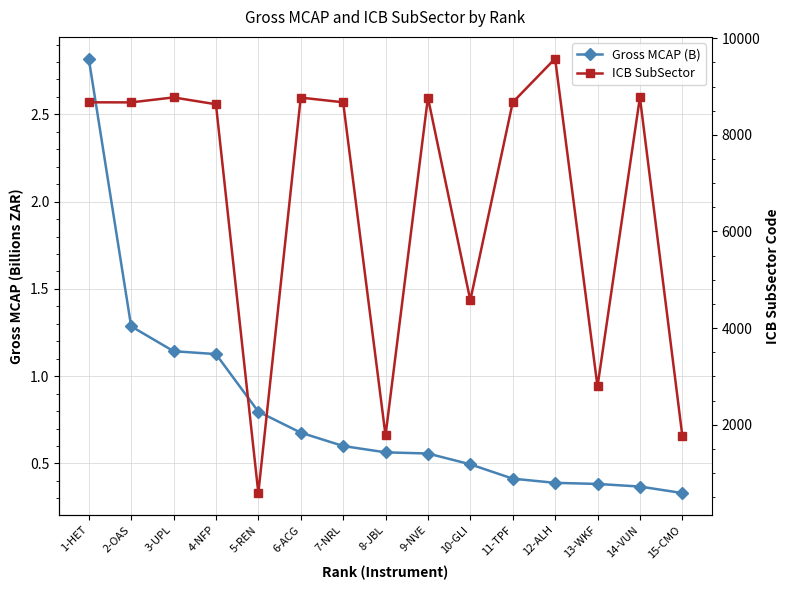

List the series in order of their peak value, lowest first.

Gross MCAP (B), ICB SubSector